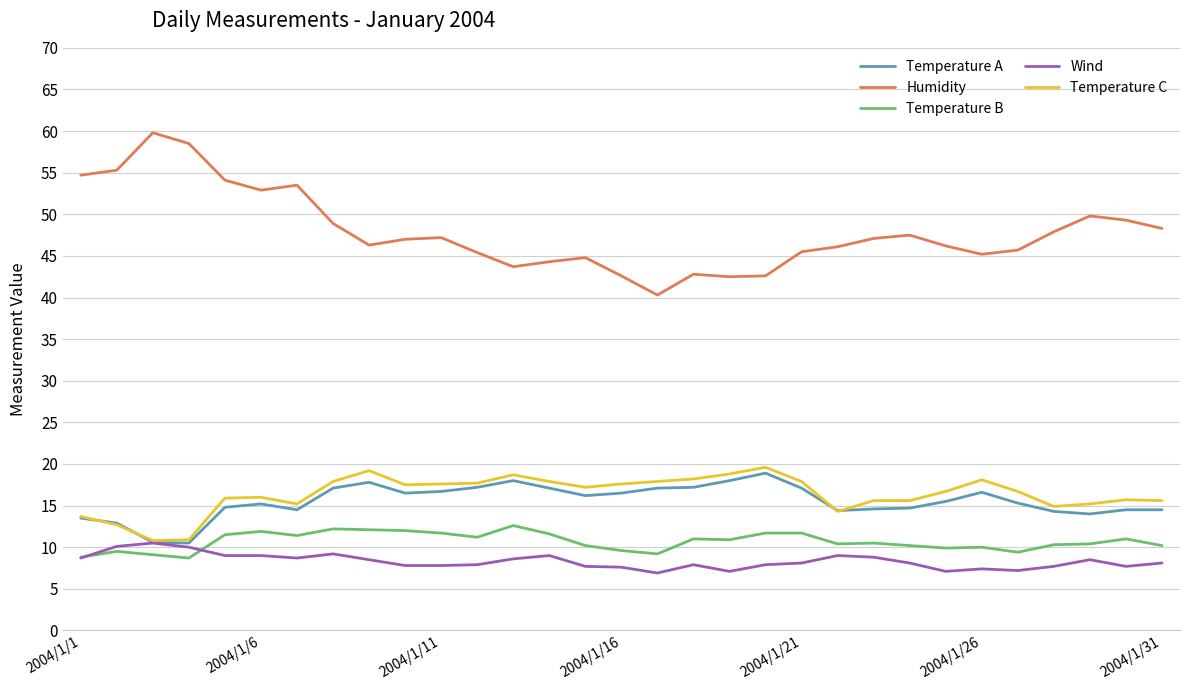

What is the maximum value for Temperature A?

18.9